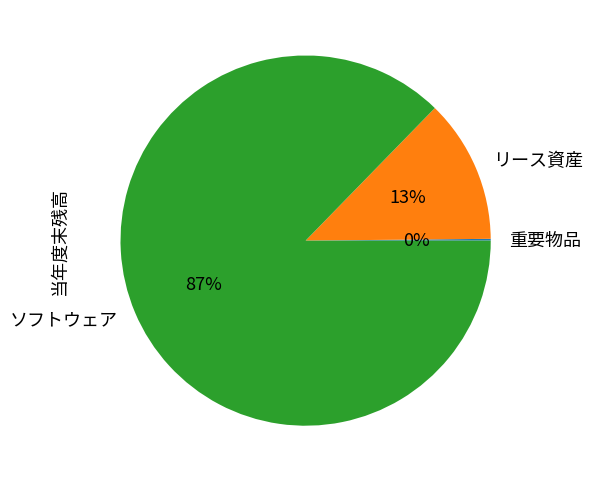

Which has a higher value, リース資産 or ソフトウェア?

ソフトウェア